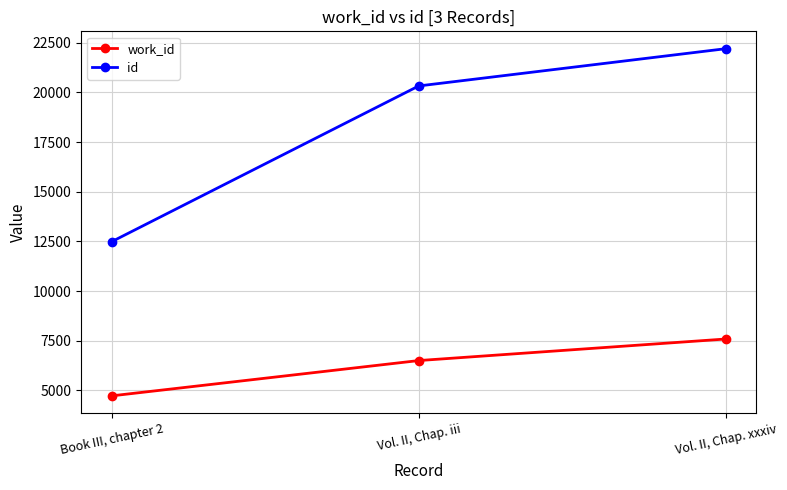

Which series has the largest total across all categories?

id